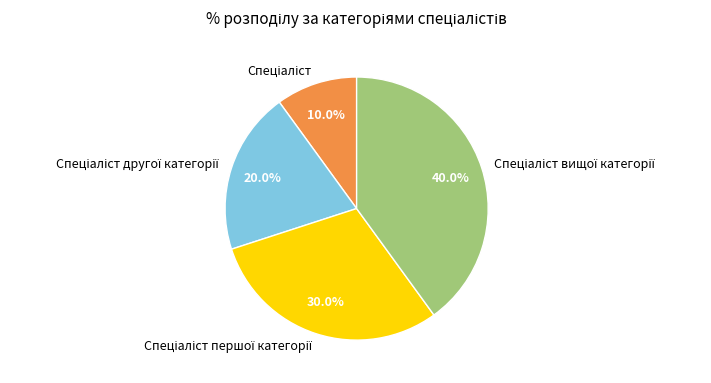

Is there a majority slice in this chart?

No